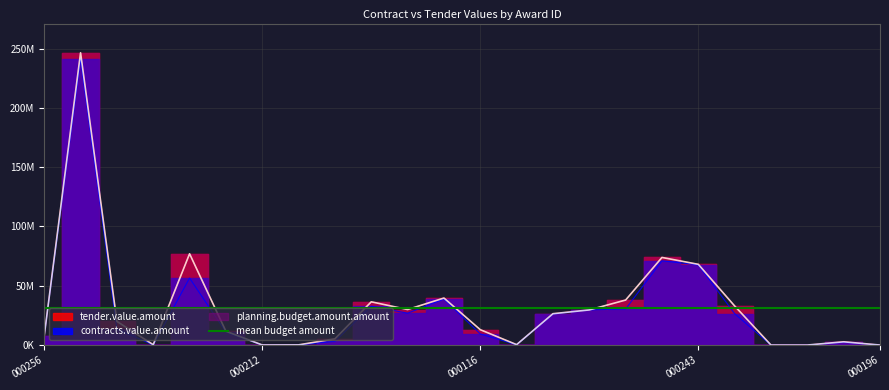

At which category is the sum across all series the highest?

432021023000247